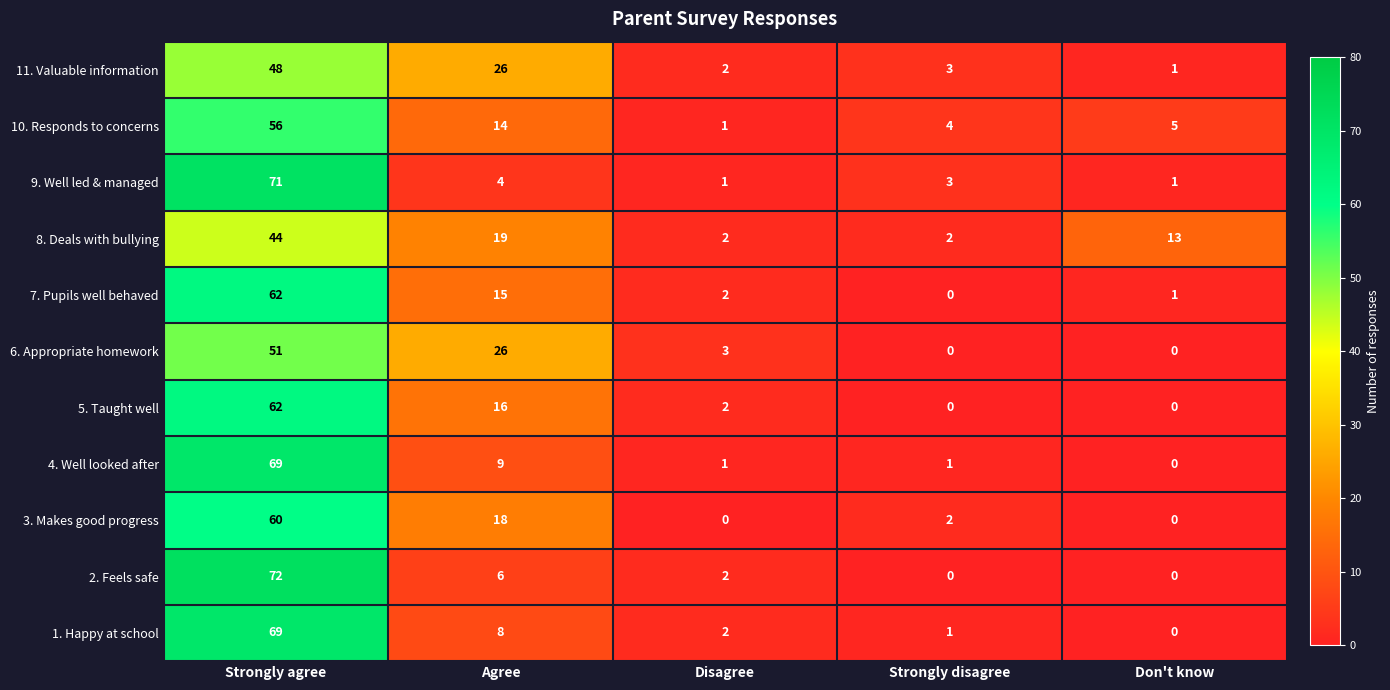

At which category is the sum across all series the highest?

Strongly agree